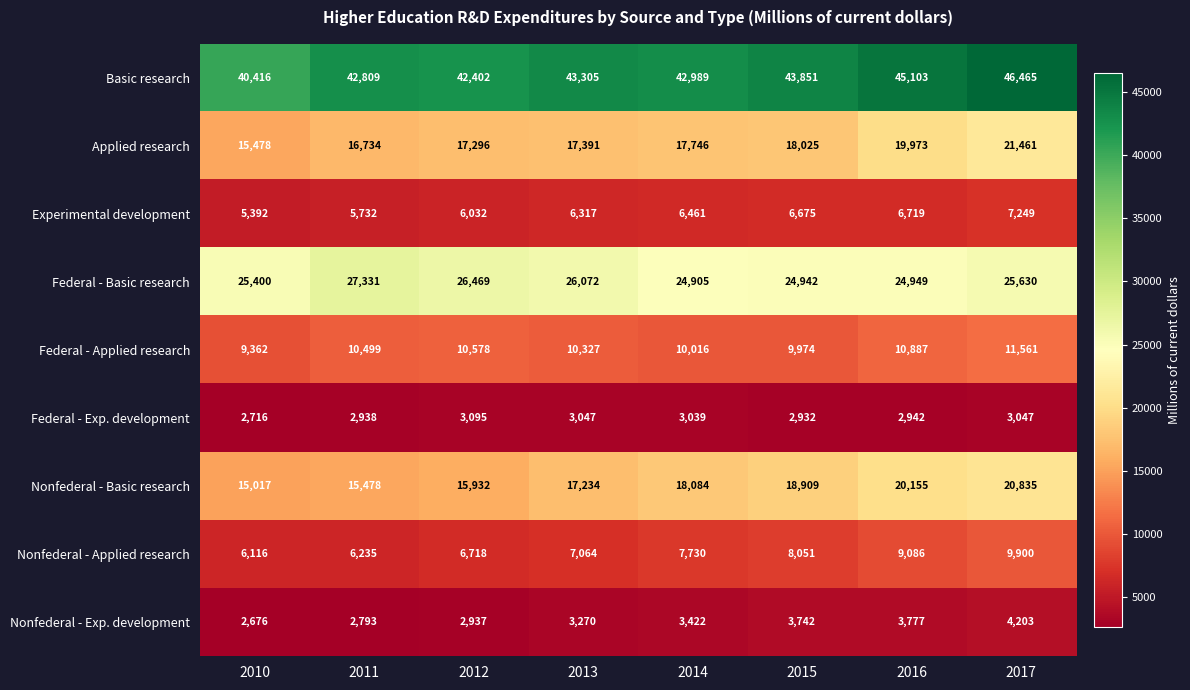

What is the sum of all Federal - Exp. development values?

23756